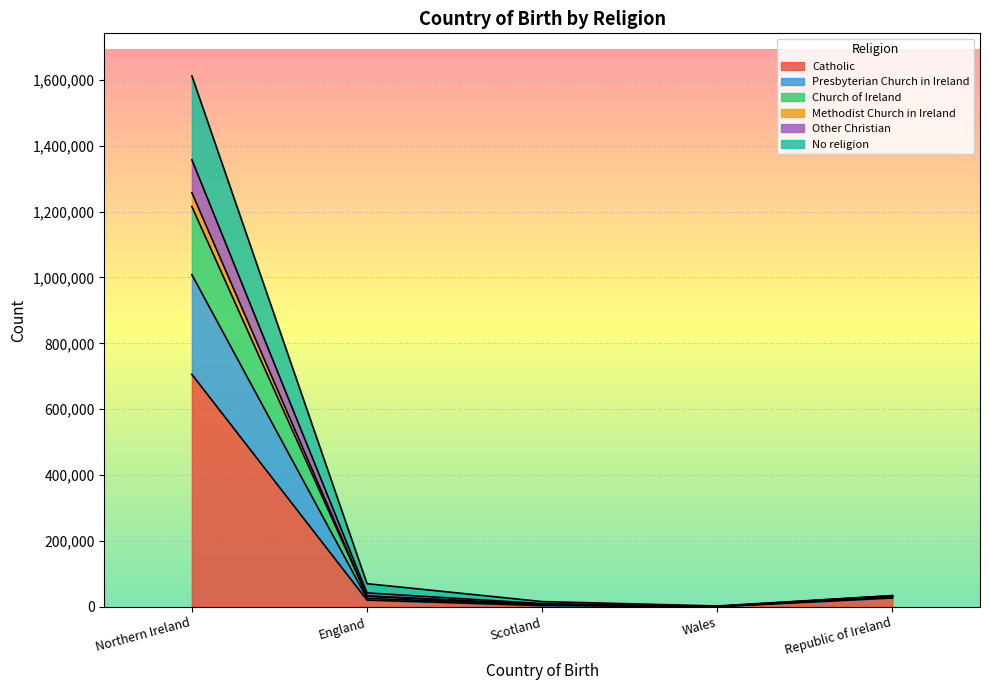

How many categories are shown in the chart?

5